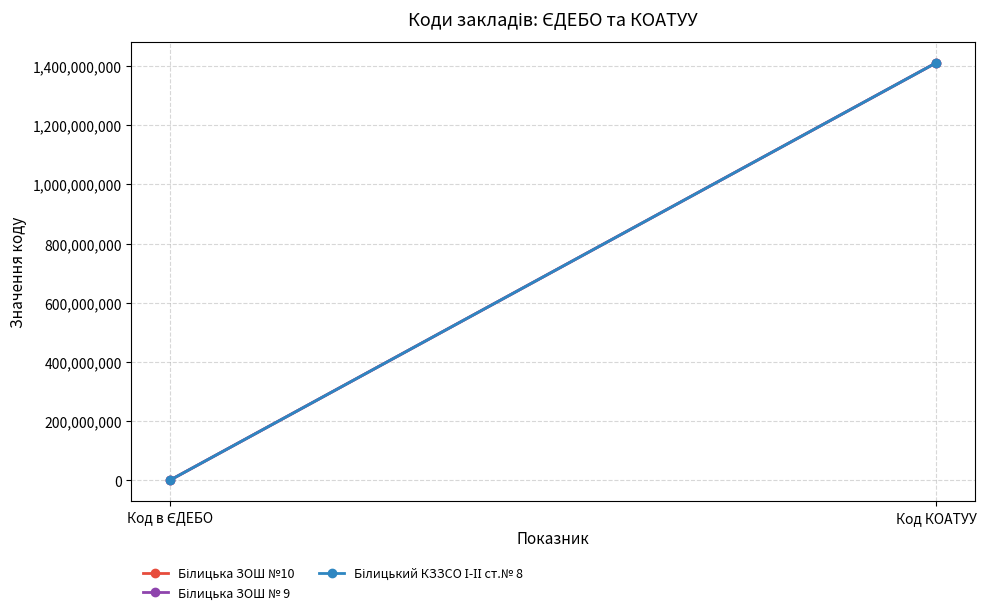

Rank the series at Код КОАТУУ from lowest to highest value.

Білицька ЗОШ №10, Білицька ЗОШ № 9, Білицький КЗЗСО І-ІІ ст.№ 8